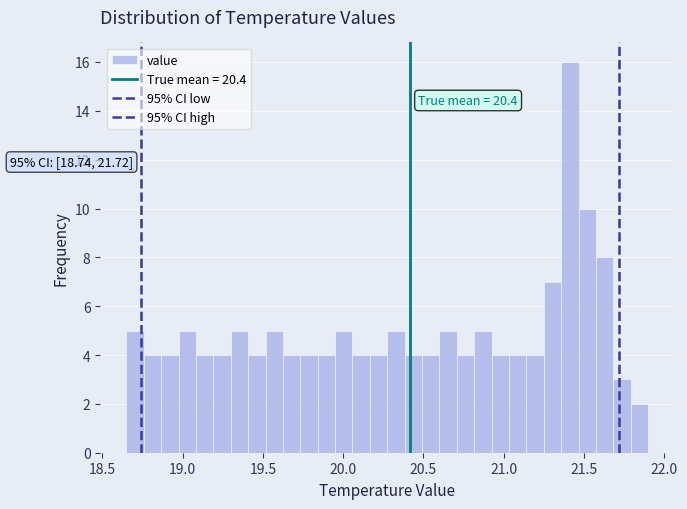

Read against the x-axis, roughly where is the centre of the tallest bar?

21.40